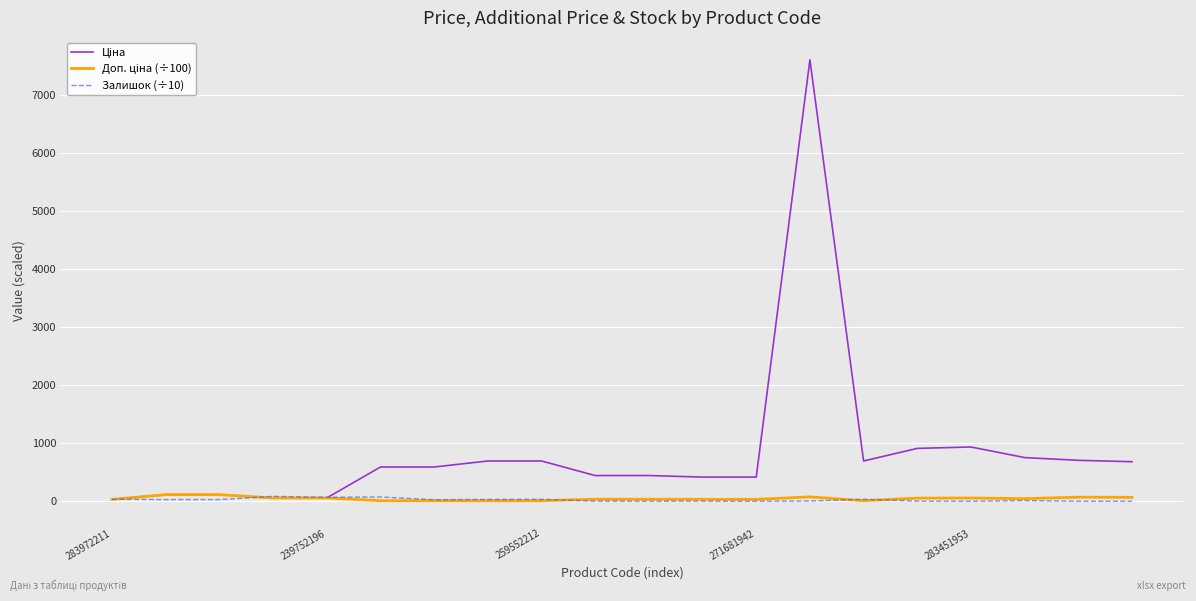

How many series are shown in this chart?

3